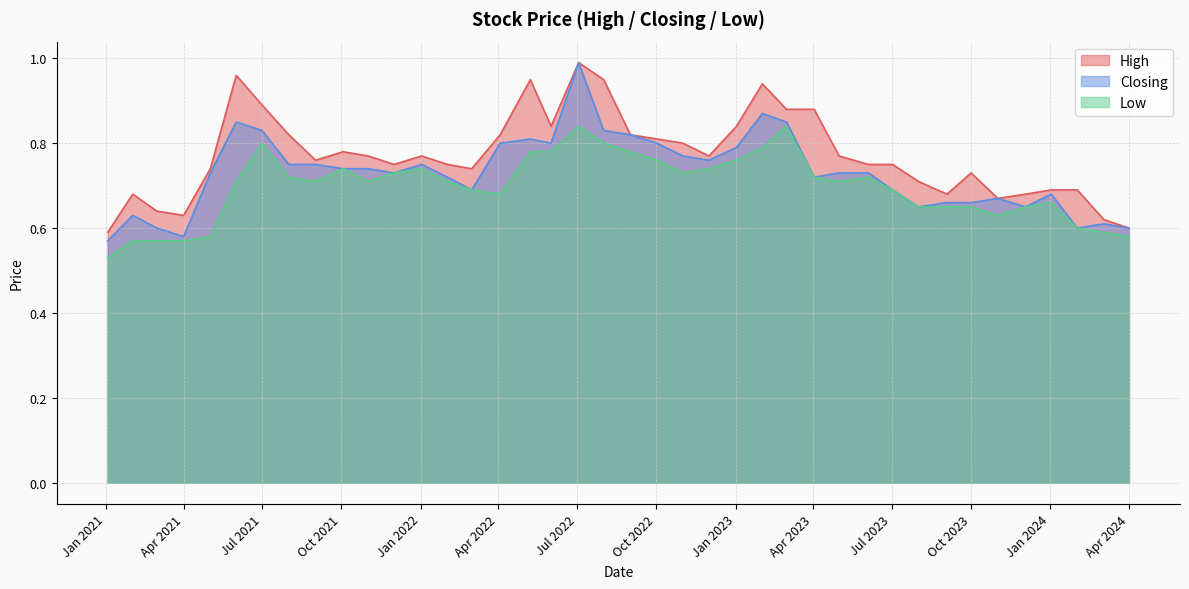

Is the value of Closing at 01/06/2021 greater than the value of Low at 03/09/2023?

Yes